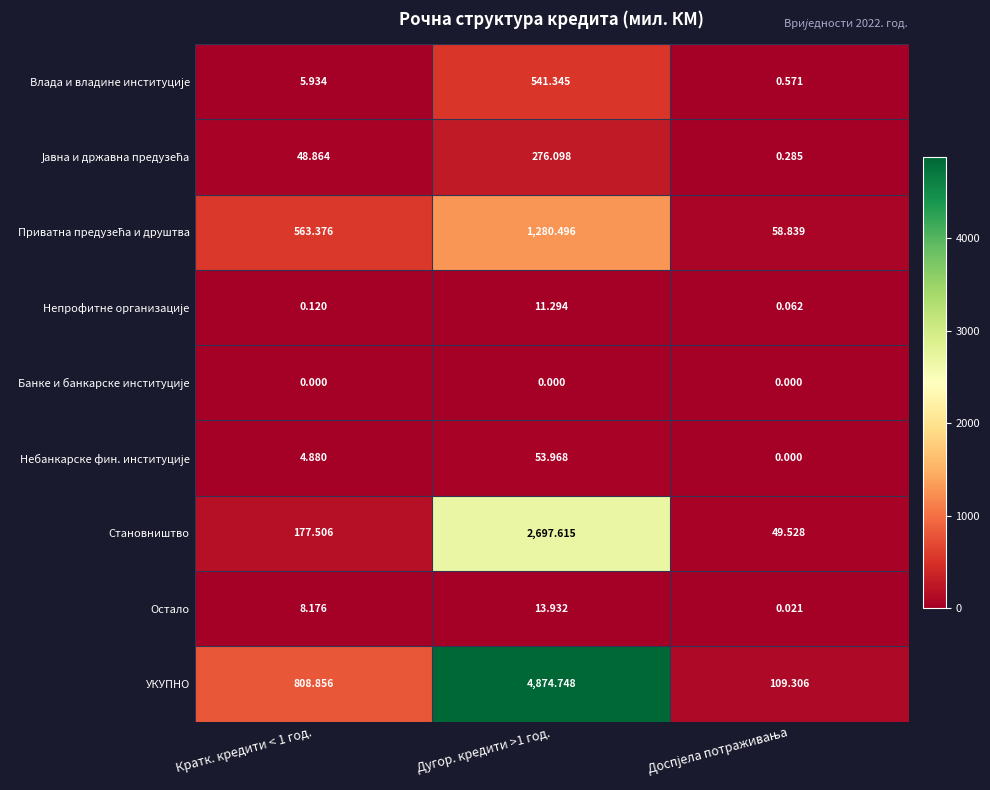

Which series has the largest range (max minus min)?

УКУПНО